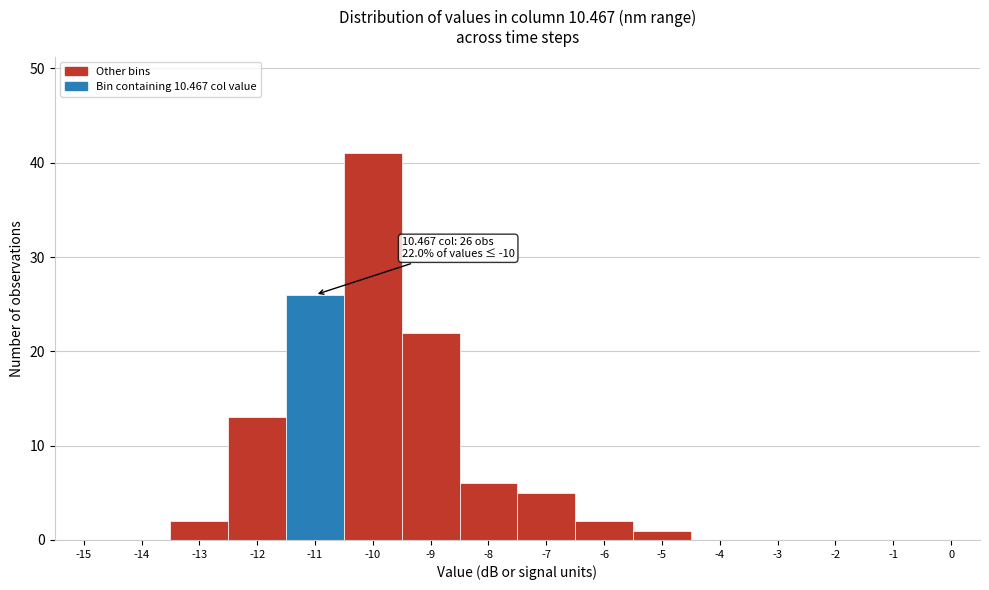

Reading right to left, list all the values displayed in this chart.

0=0	-1=0	-2=0	-3=0	-4=0	-5=1	-6=2	-7=5	-8=6	-9=22	-10=41	-11=26	-12=13	-13=2	-14=0	-15=0